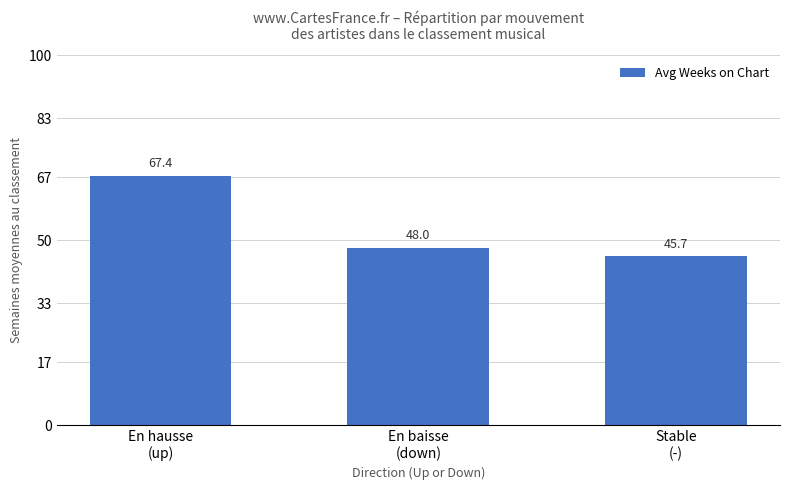

List the labels in order of value, largest first.

En hausse
(up), En baisse
(down), Stable
(-)